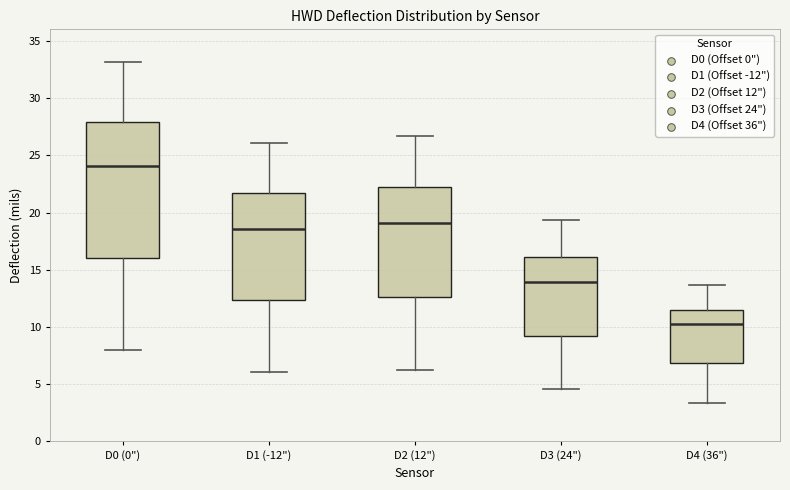

Reading left to right, transcribe this box plot: for each box, give where its median line is, the range the box spans, and where its two whiskers end, as read against the y-axis. The values are not printed on the chart, so give them approximately, as read against the axis.

D0 (0"): median 24.0, box 16.0 to 28.0, whiskers 8.0 to 33.0
D1 (-12"): median 18.5, box 12.5 to 21.5, whiskers 6.0 to 26.0
D2 (12"): median 19.0, box 12.5 to 22.5, whiskers 6.0 to 26.5
D3 (24"): median 14.0, box 9.0 to 16.0, whiskers 4.5 to 19.5
D4 (36"): median 10.0, box 7.0 to 11.5, whiskers 3.5 to 13.5